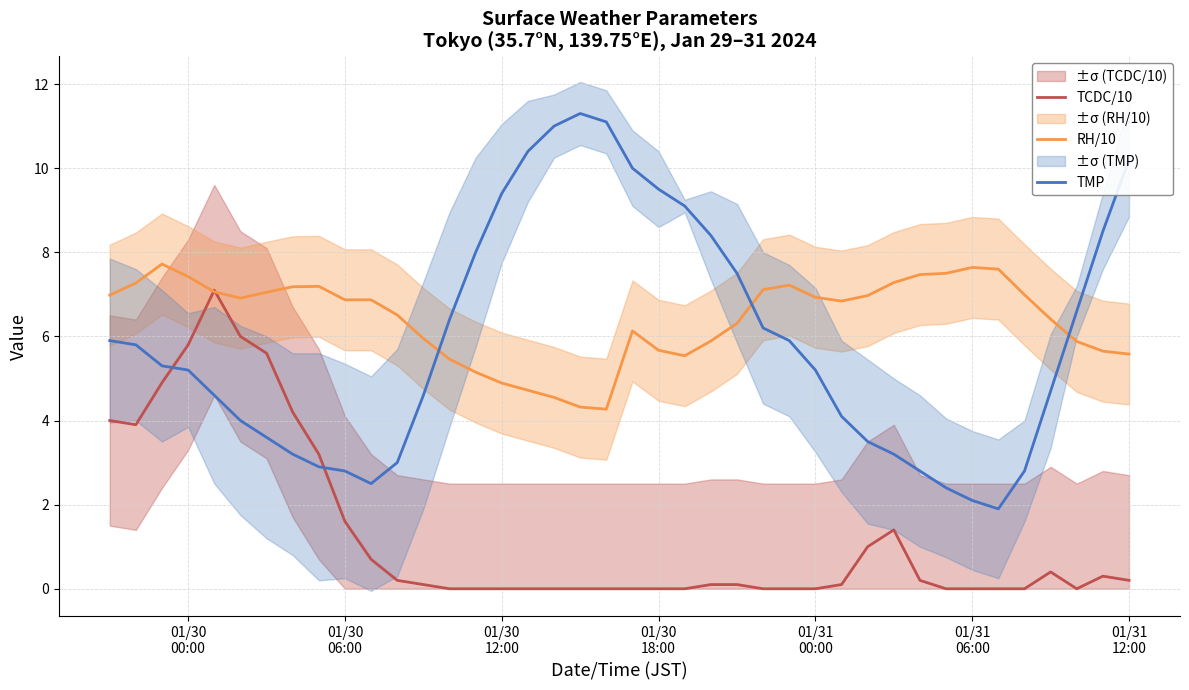

How many times do TMP and TCDC/10 cross each other?

2